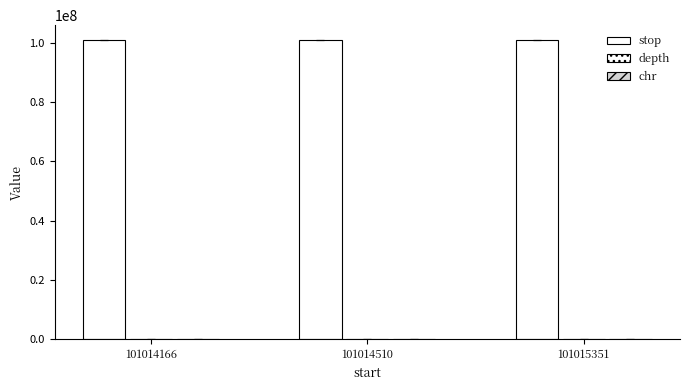

Reading left to right, list all the values displayed in this chart.

stop: 101014166=101014168	101014510=101014512	101015351=101015353
depth: 101014166=8	101014510=8	101015351=7
chr: 101014166=3	101014510=3	101015351=3